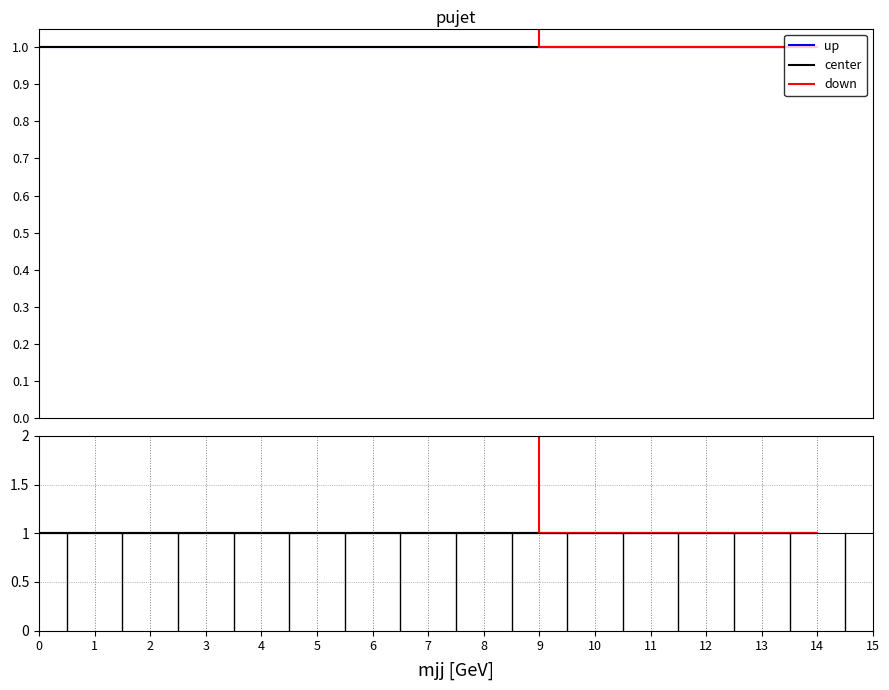

True or false: up and down intersect in this chart.

False